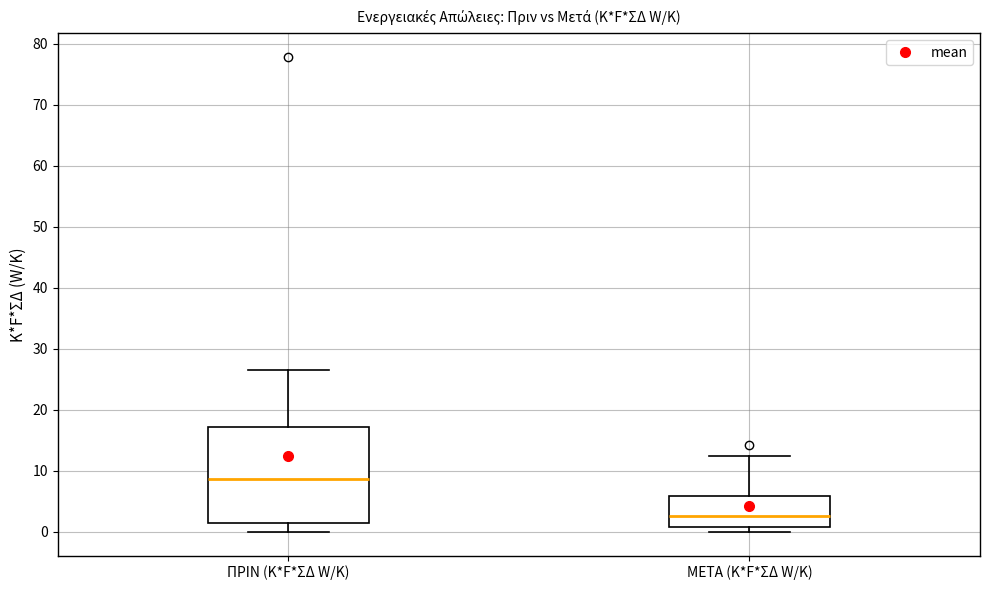

Where is the lower edge of the box for ΜΕΤΑ (K*F*ΣΔ W/K) on the y-axis? The values are not printed on the chart, so give them approximately, as read against the axis.

1